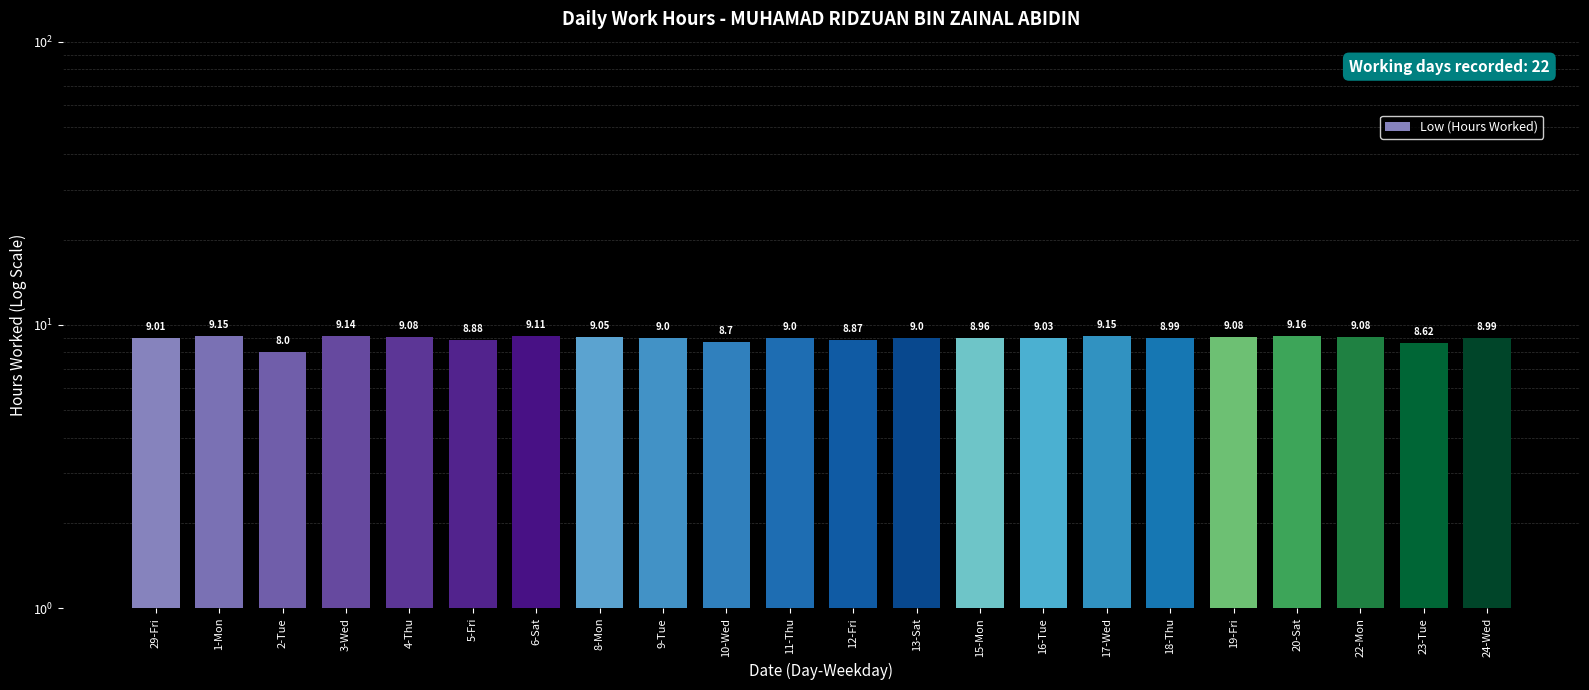

What is the change in value from 29-Fri to 22-Mon?

+0.1